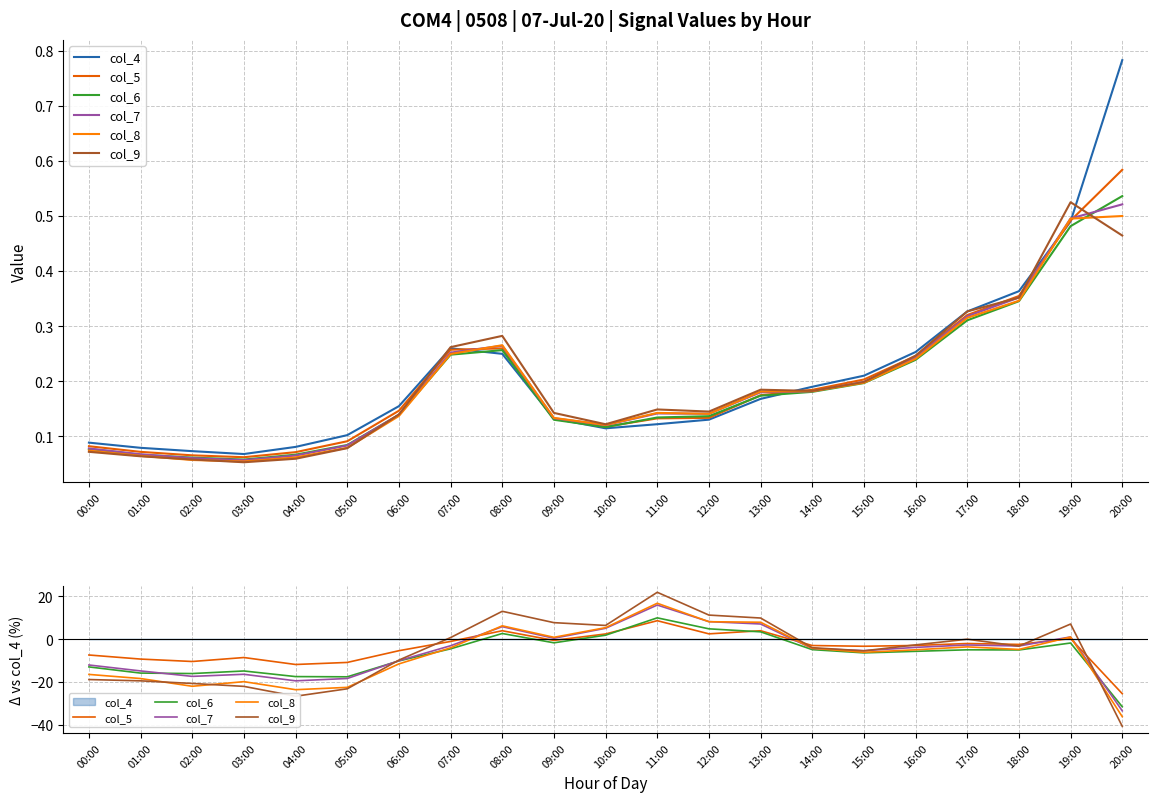

How many categories are shown in the chart?

21